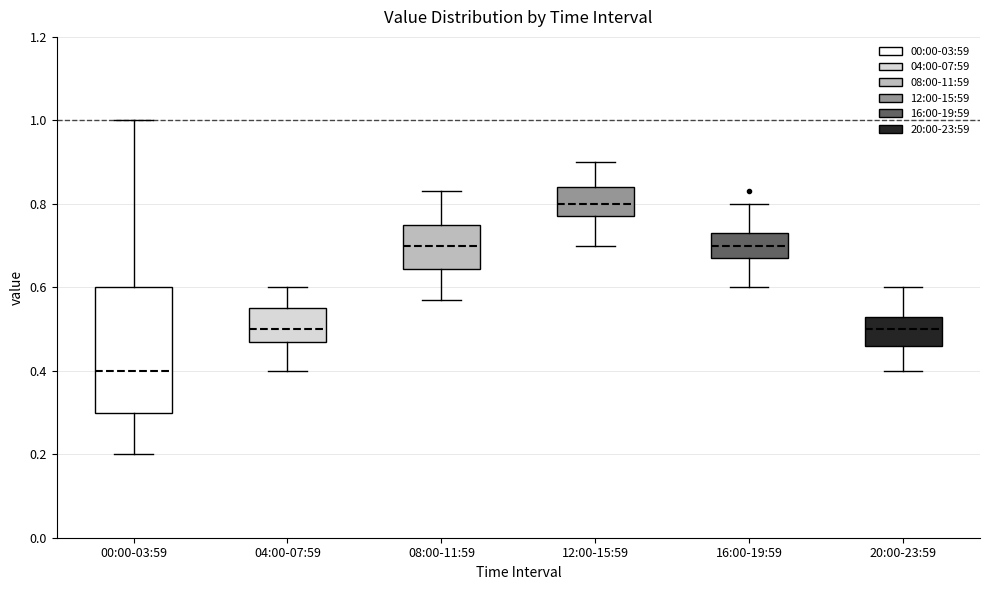

Reading left to right, transcribe this box plot: for each box, give where its median line is, the range the box spans, and where its two whiskers end, as read against the y-axis. The values are not printed on the chart, so give them approximately, as read against the axis.

00:00-03:59: median 0.40, box 0.30 to 0.60, whiskers 0.20 to 1.00
04:00-07:59: median 0.50, box 0.48 to 0.56, whiskers 0.40 to 0.60
08:00-11:59: median 0.70, box 0.64 to 0.76, whiskers 0.58 to 0.84
12:00-15:59: median 0.80, box 0.78 to 0.84, whiskers 0.70 to 0.90
16:00-19:59: median 0.70, box 0.68 to 0.74, whiskers 0.60 to 0.80
20:00-23:59: median 0.50, box 0.46 to 0.54, whiskers 0.40 to 0.60